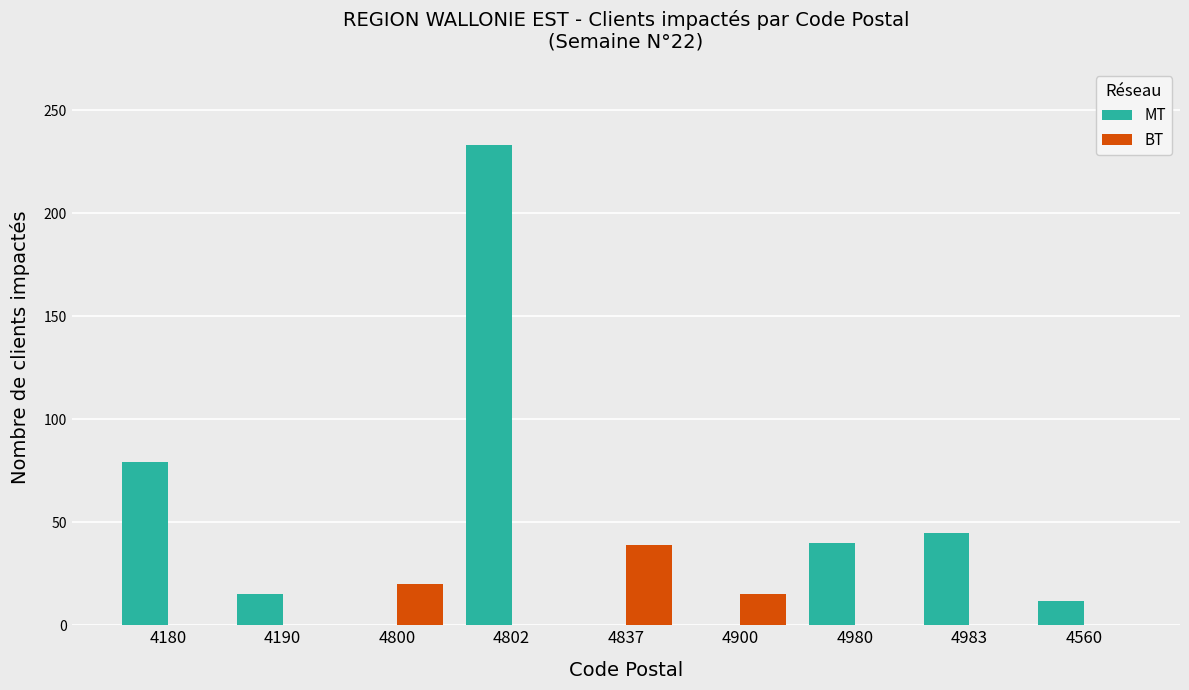

What is the sum of the BT values at 4800 and 4900?

35